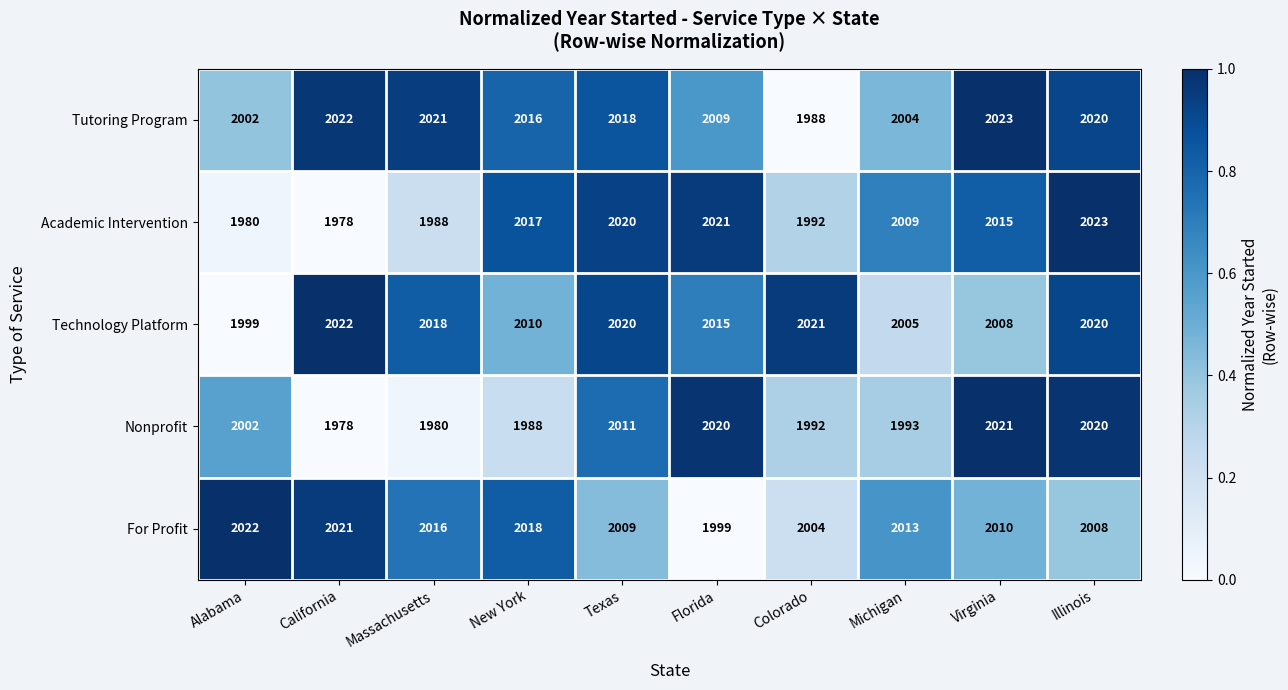

What is the difference between the maximum and second lowest values in the Nonprofit series?

41